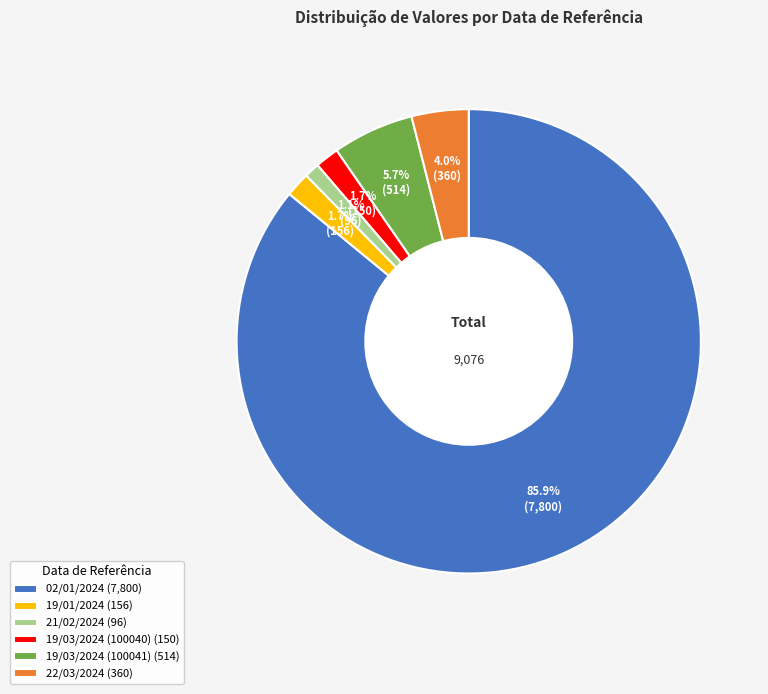

How many slices are in this pie chart?

6